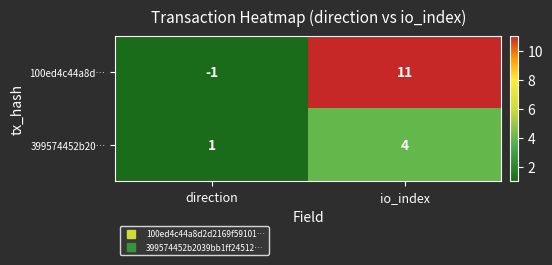

What is the greatest value displayed?

11